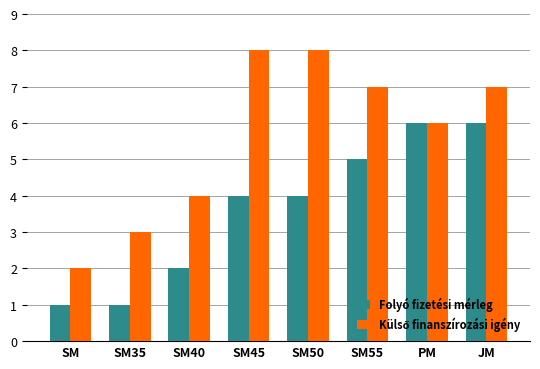

How many distinct data groups are displayed?

2